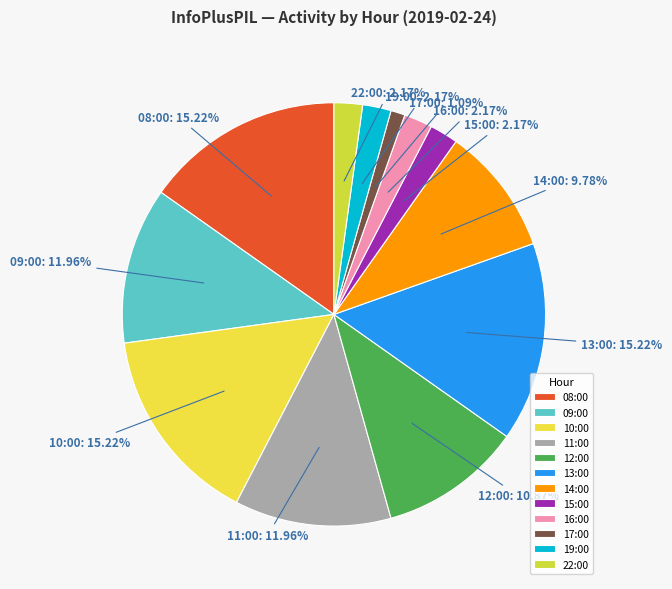

Which category has the smallest portion of the pie?

17:00